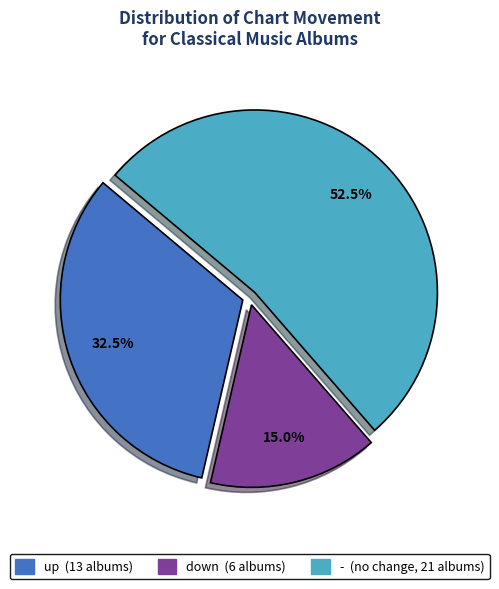

What portion of the pie excludes down?

85.0%